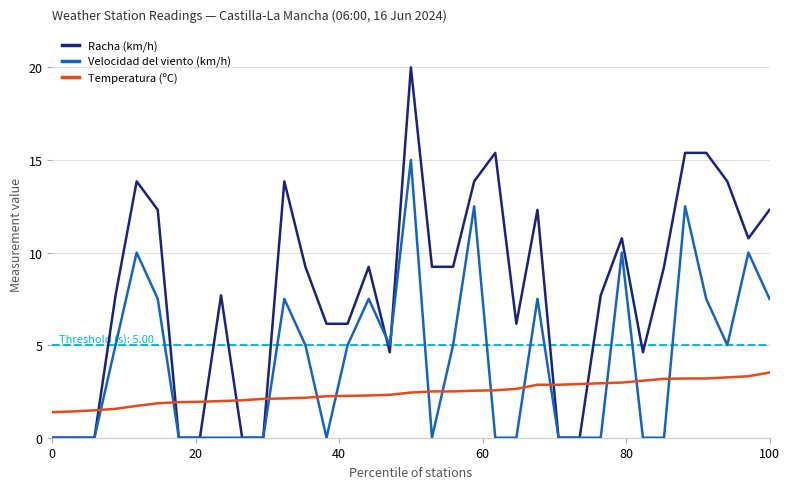

In Velocidad del viento (km/h), how many points are higher than both neighbors (excluding endpoints)?

9